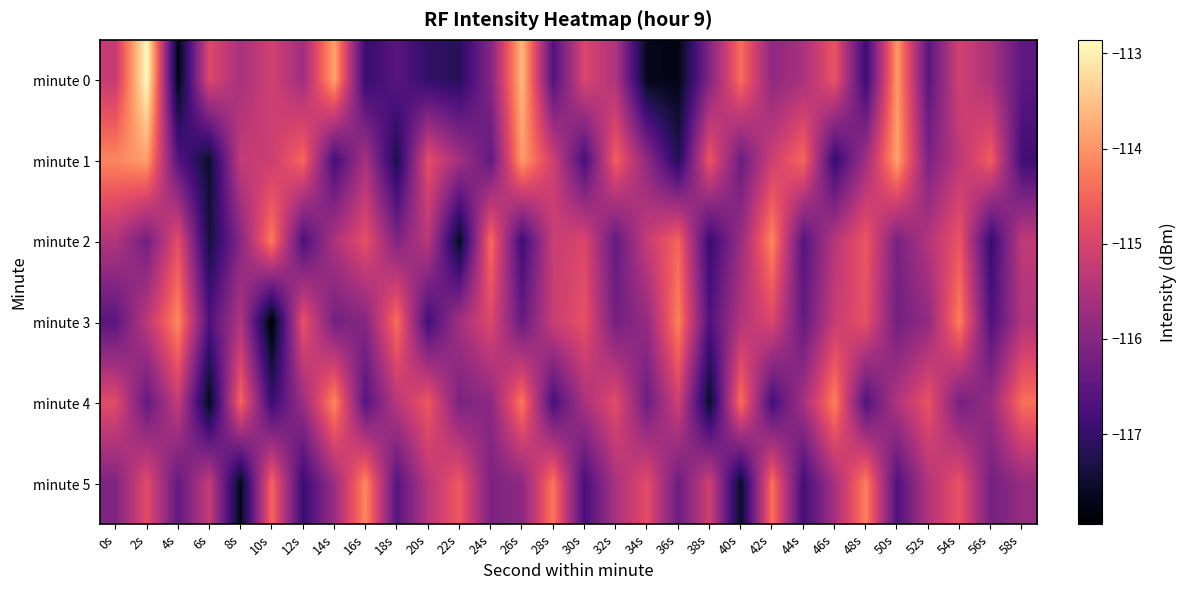

What is the spread (max minus min) of values at 4s?

3.7